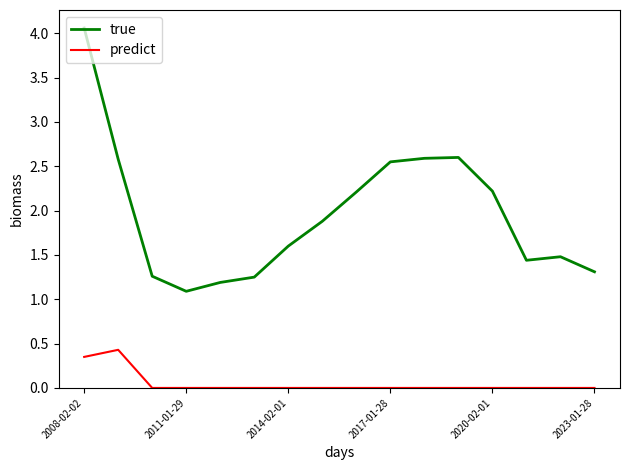

What is the sum of all true values?

31.3